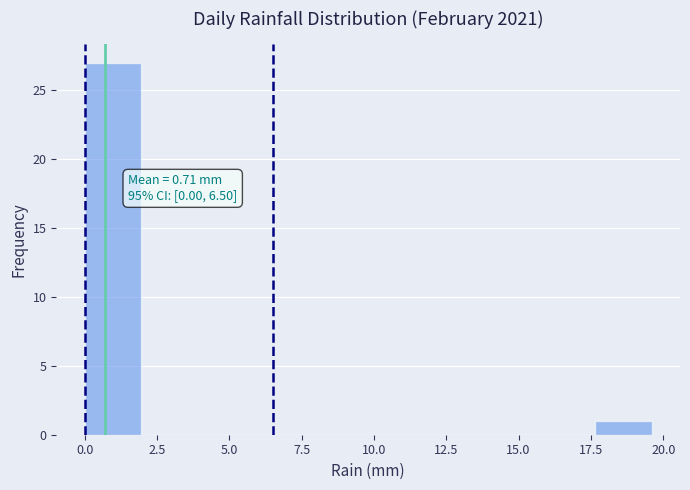

Read against the x-axis, roughly where is the centre of the tallest bar?

1.0